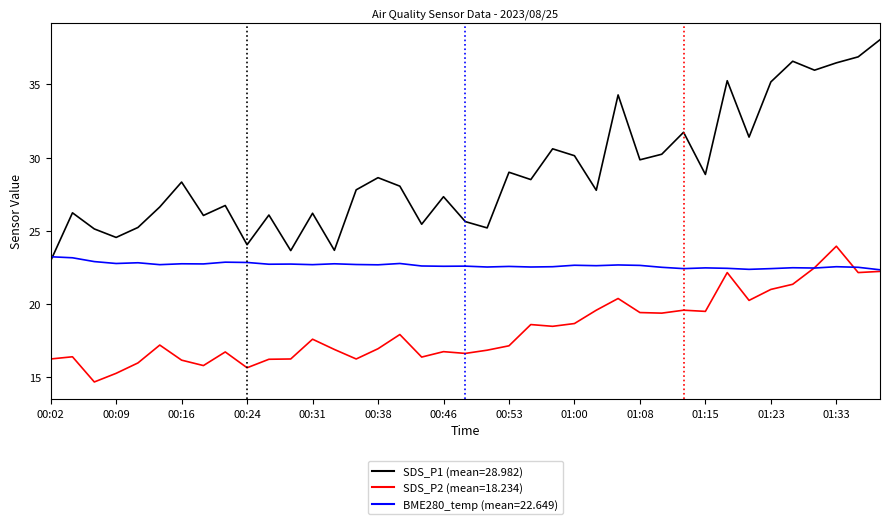

What is the smallest value displayed?

14.7